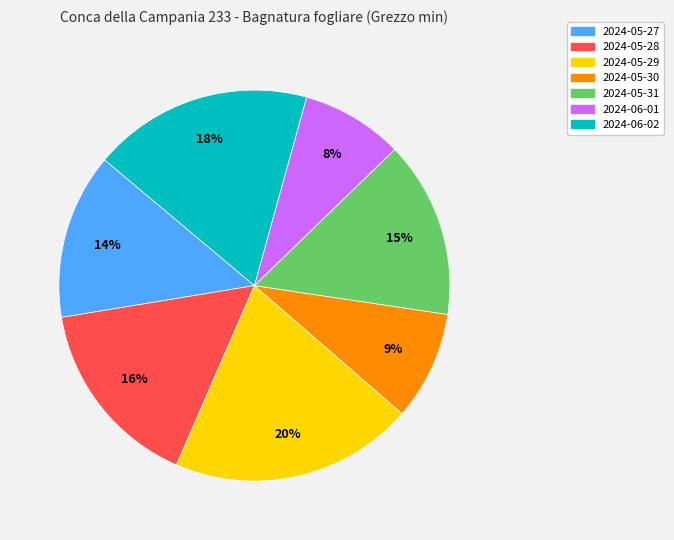

To the nearest percent, what portion does 2024-05-30 represent?

9%